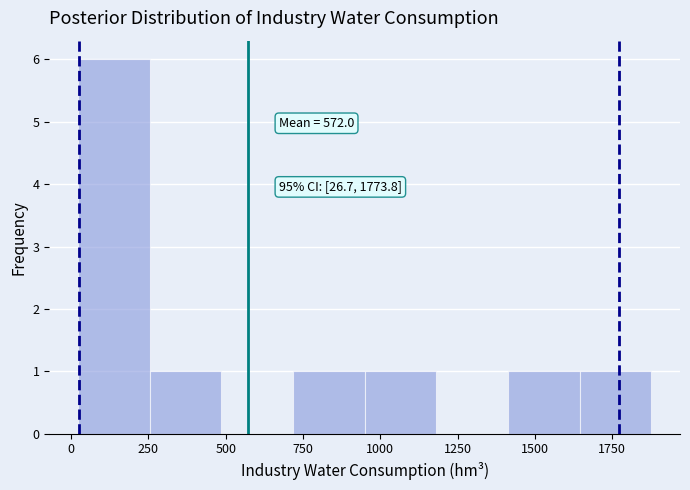

Over which range of the x-axis is the bar tallest?

0 to 250